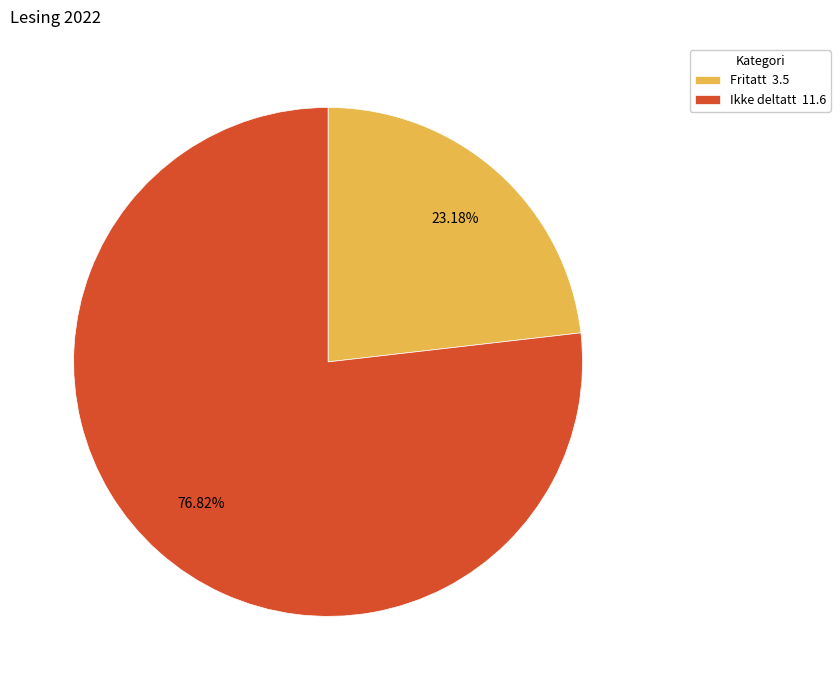

Which slice represents more than half of the pie?

Ikke deltatt